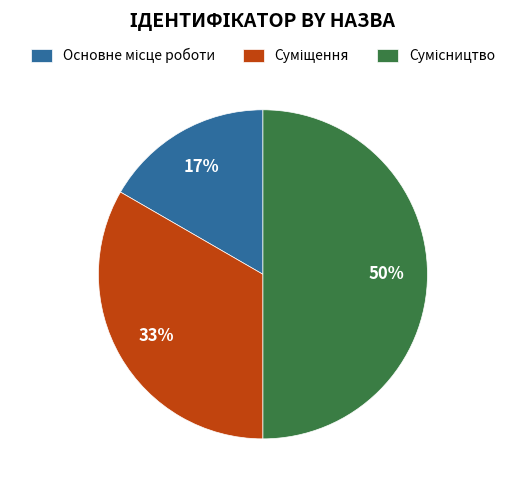

To the nearest percent, what is the difference between the largest and smallest slice percentages?

33%